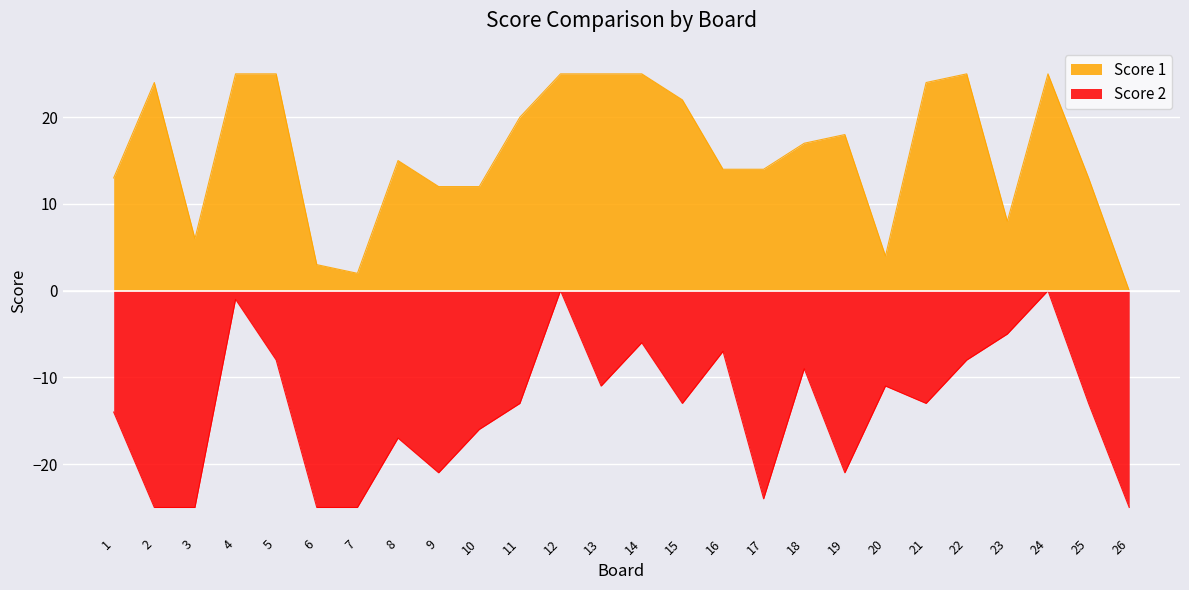

What is the average value of the Score 1 series?

16